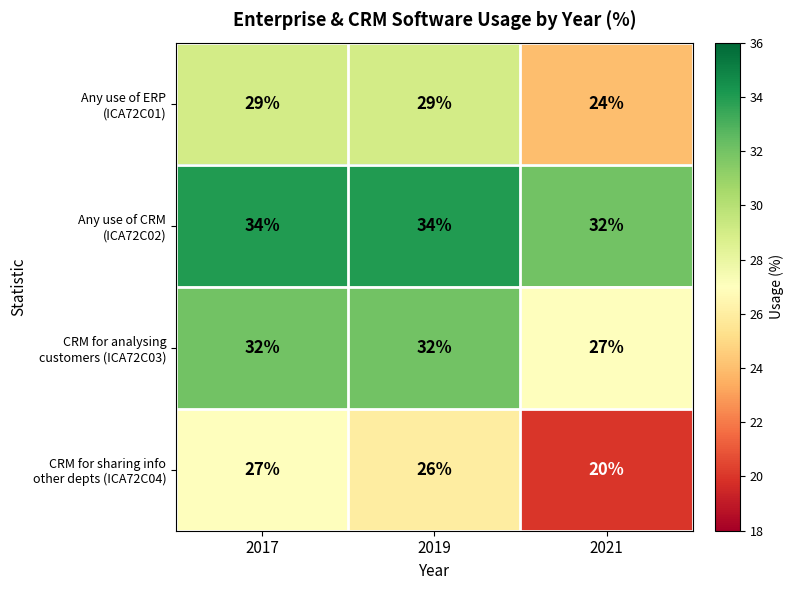

What is the difference between the highest and lowest values at 2019?

8